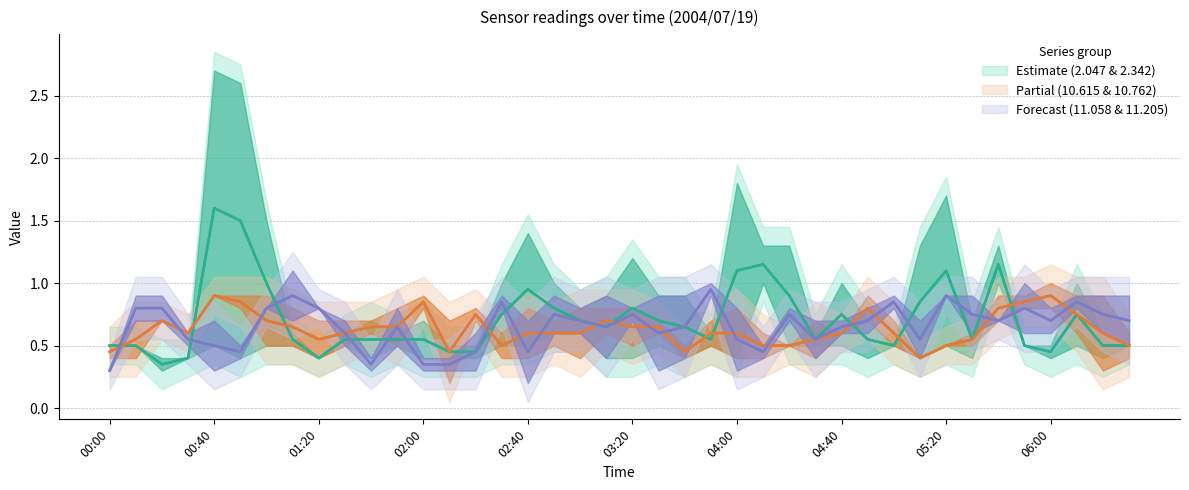

Count the 11.205 values in the range 0 to 1.

40